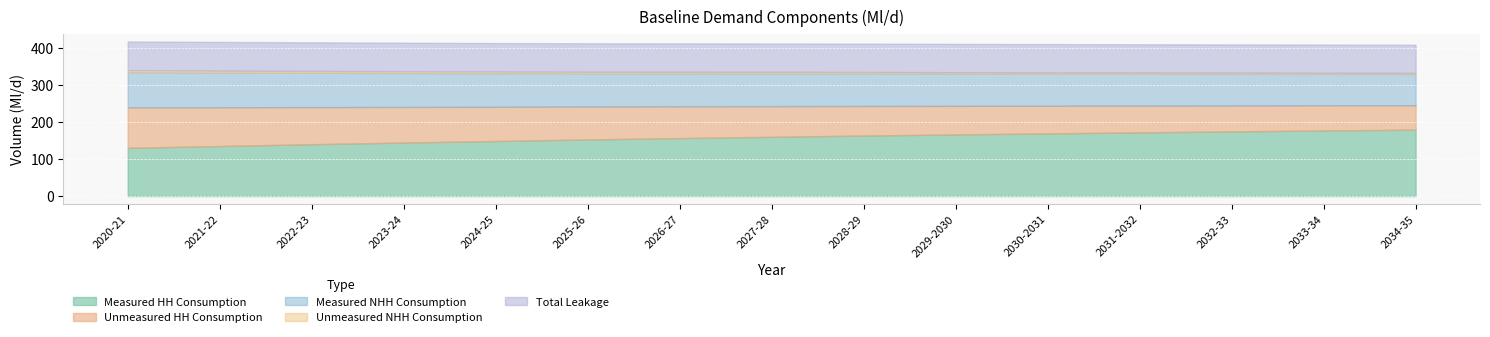

What value does the Unmeasured HH Consumption series have at 2032-33?

70.2